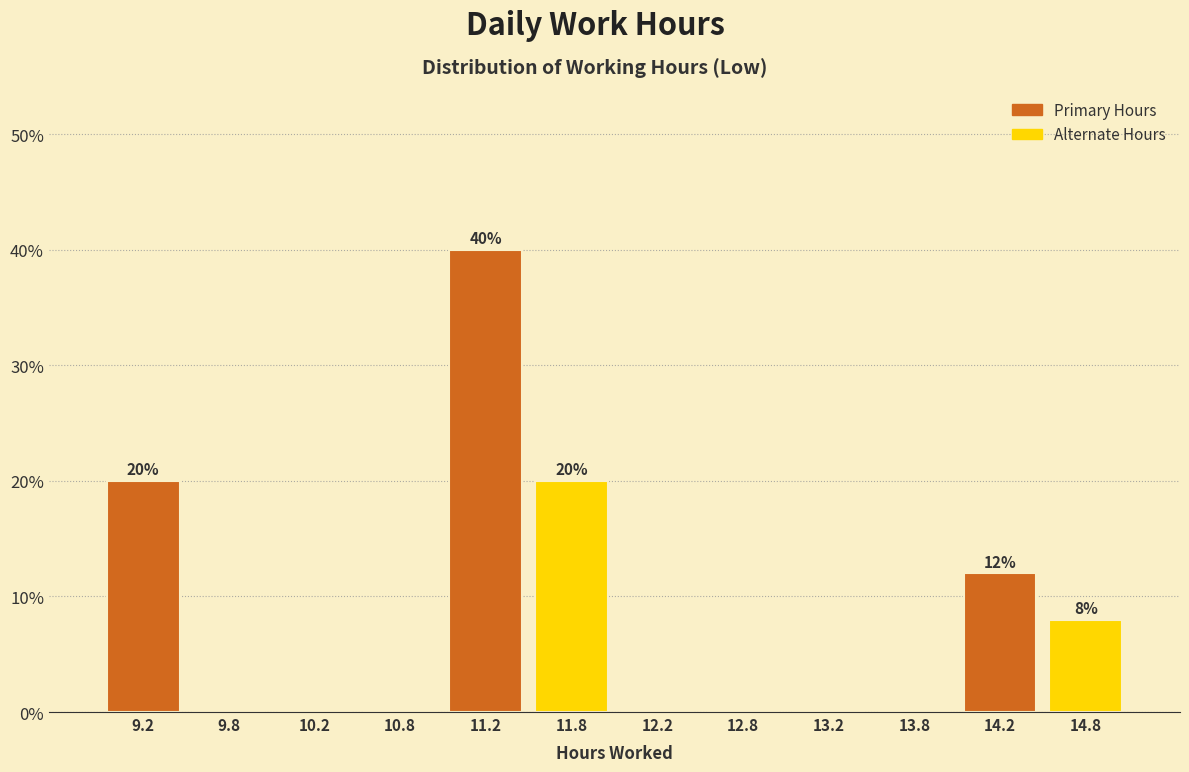

Which range on the x-axis has the tallest bar?

11.0 to 11.5